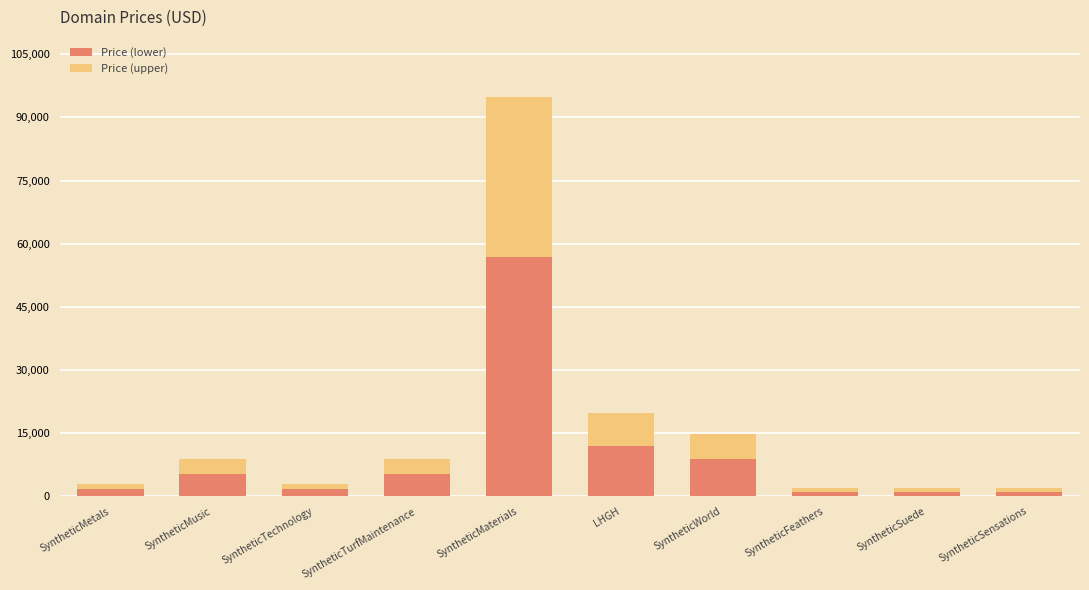

Is it true that Price (lower) equals 8932.8 at SyntheticWorld?

True